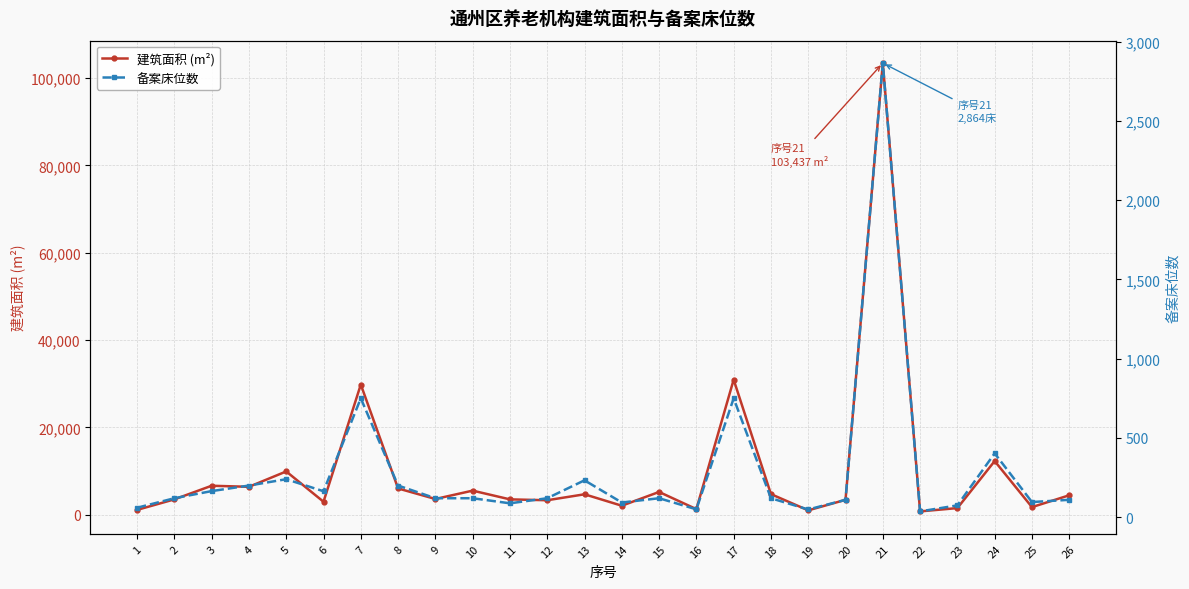

The 建筑面积 (m²) series shows 276.0 at 22. True or false?

False